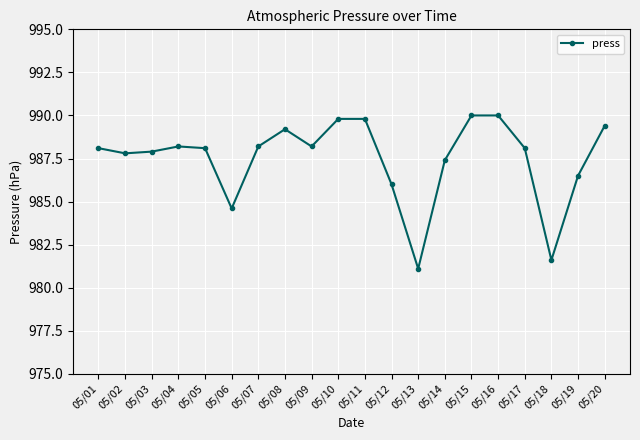

At which label does the data first exceed 988?

05/01